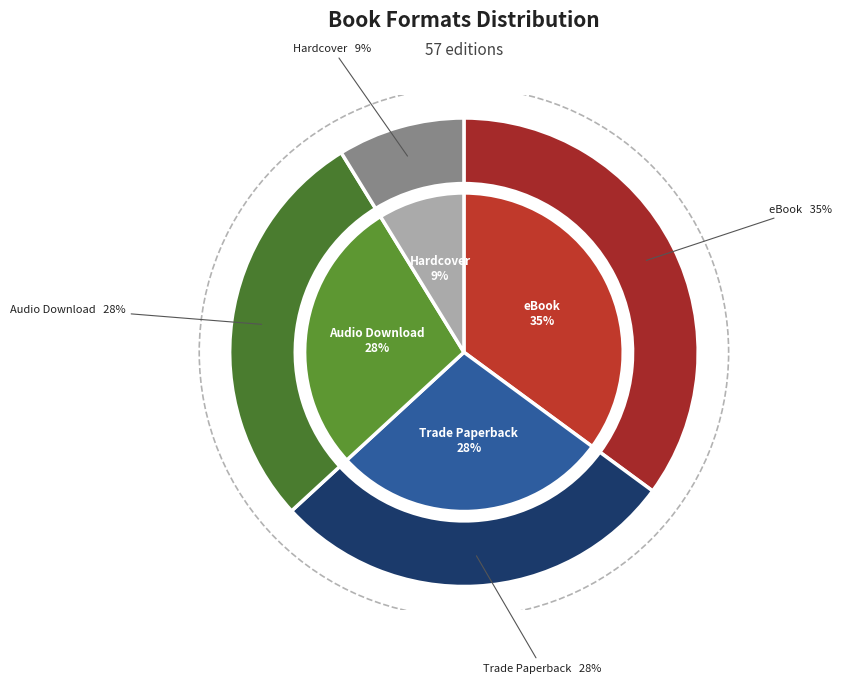

To the nearest percent, what percentage of the pie is eBook?

35%